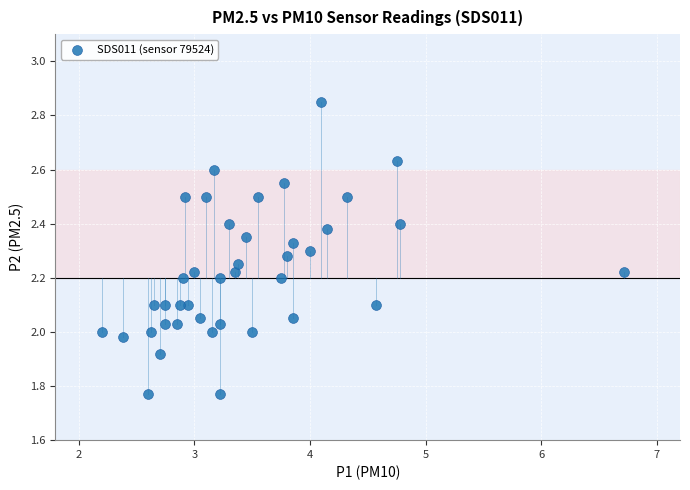

What is the range of Y values (max minus min)?

1.1